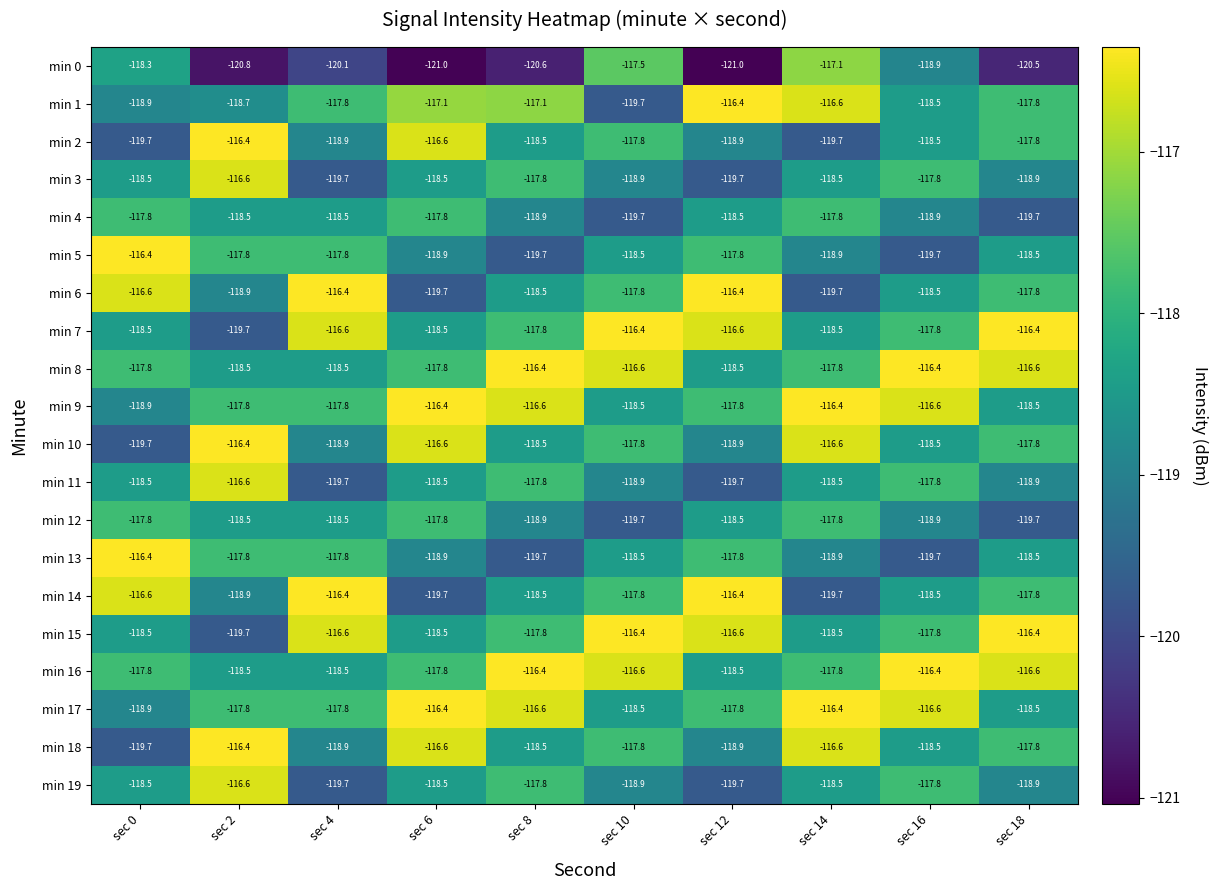

What is the lowest value of the min 4 series?

-119.7